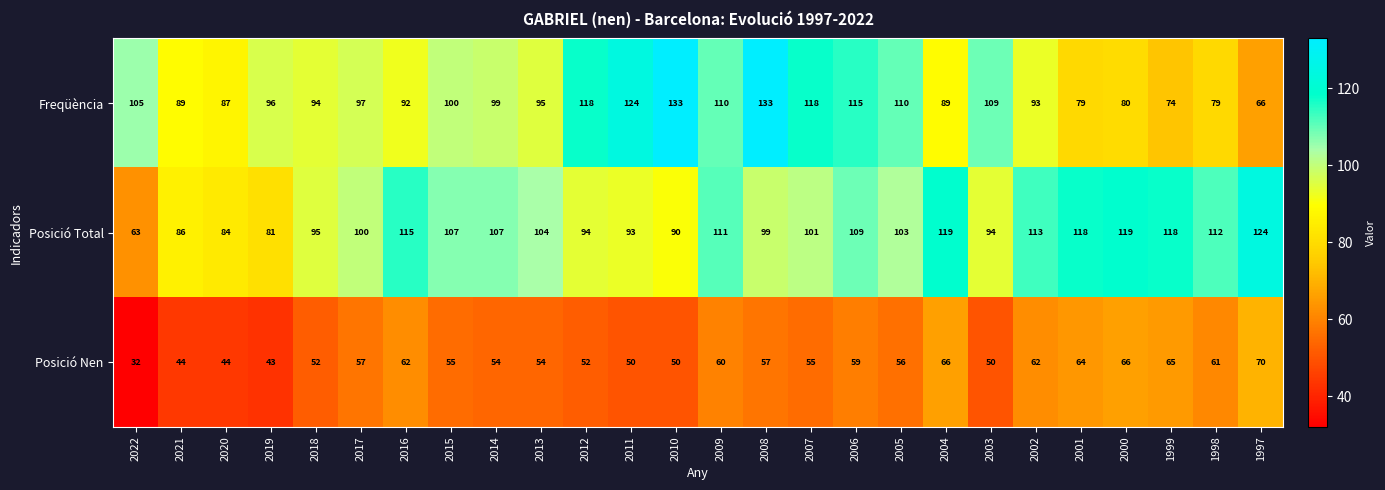

Which series has the largest total across all categories?

Posició Total